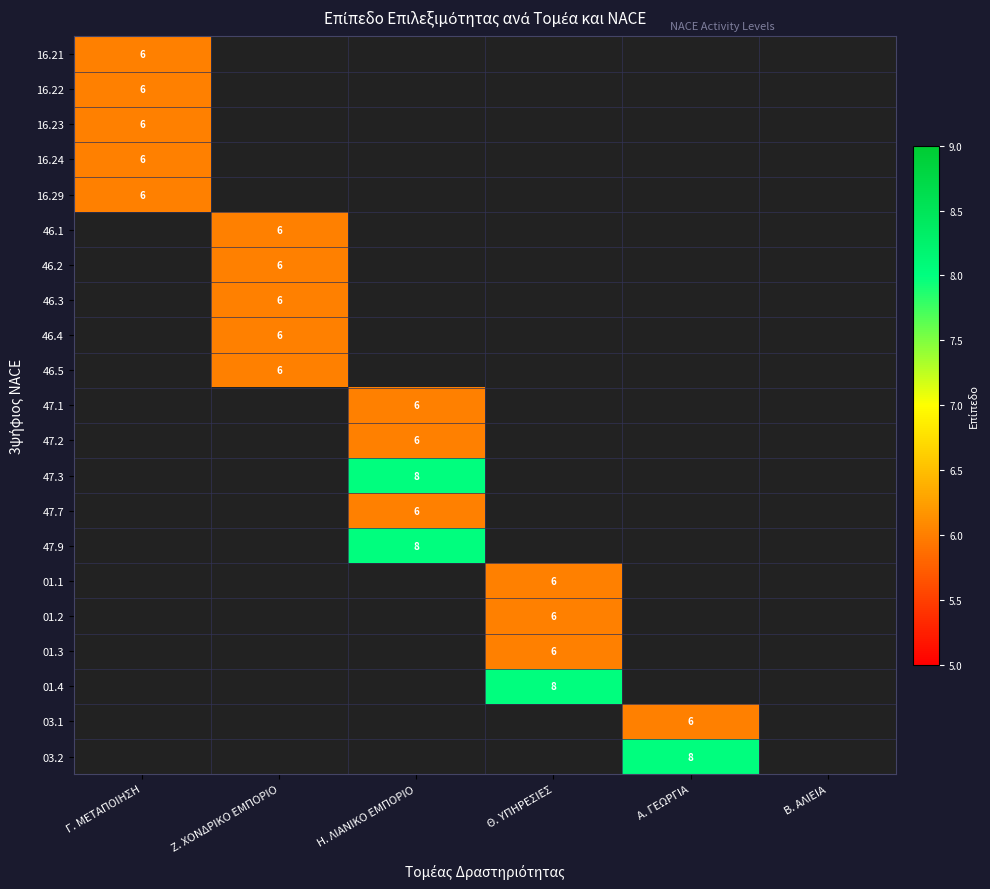

Is it true that 03.2 equals 6 at Α. ΓΕΩΡΓΙΑ?

False